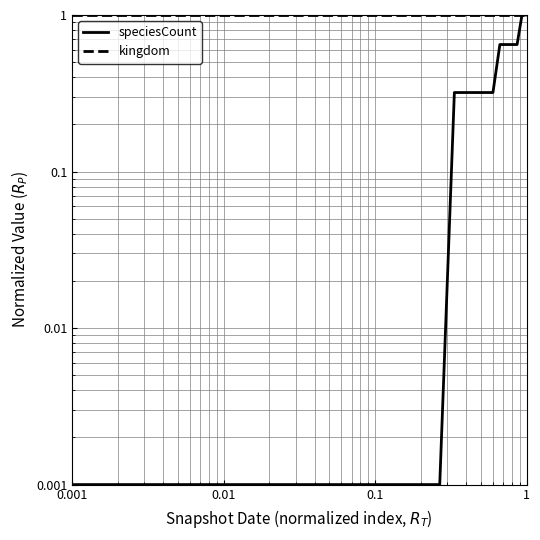

At how many categories does at least one series exceed 0?

16